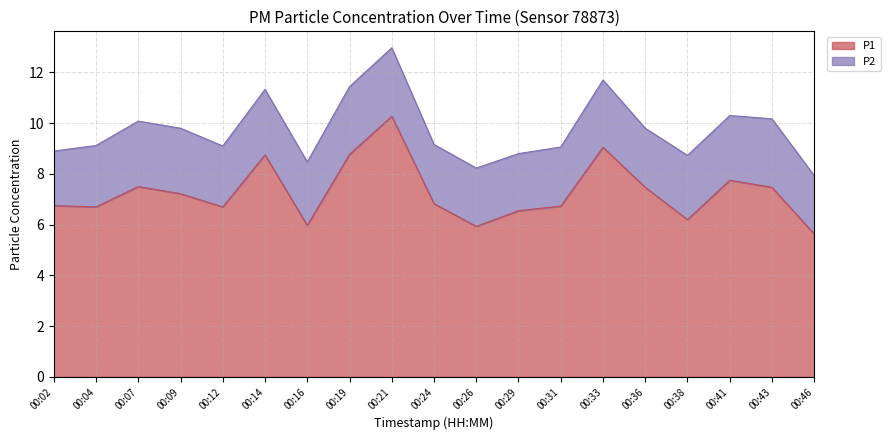

What is the average value?

7.3